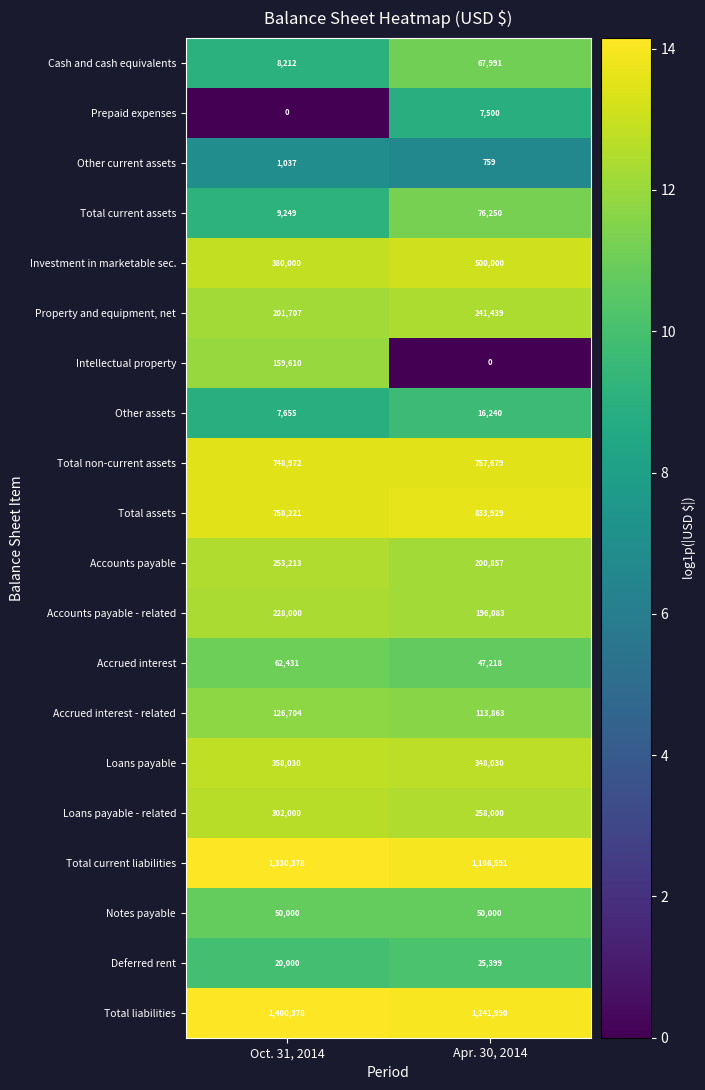

What is the spread (max minus min) of values at Oct. 31, 2014?

1400378